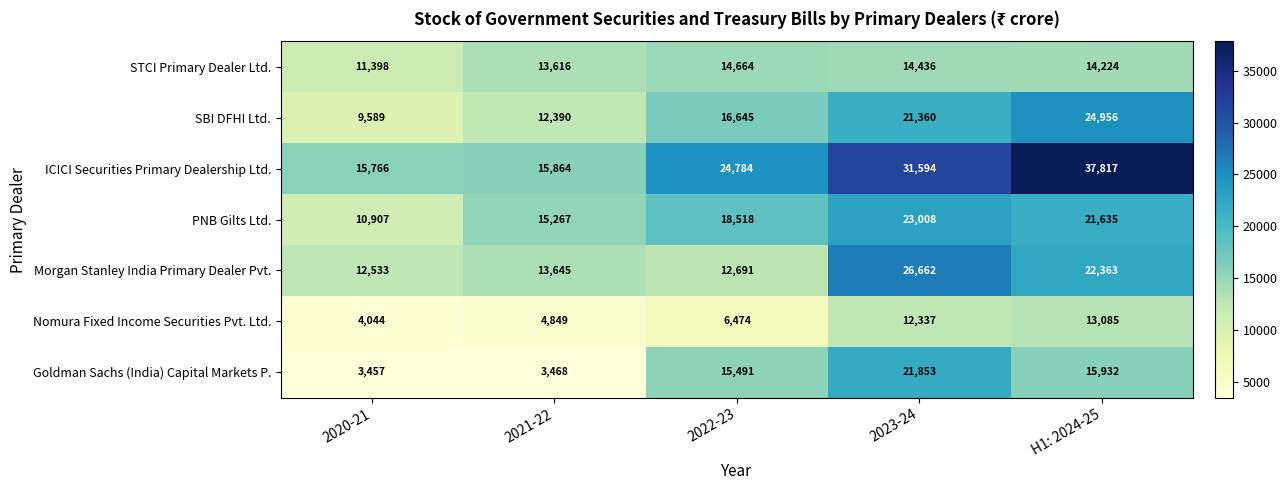

At 2023-24, list the series in order from smallest to largest.

Nomura Fixed Income Securities Pvt. Ltd., STCI Primary Dealer Ltd., SBI DFHI Ltd., Goldman Sachs (India) Capital Markets P., PNB Gilts Ltd., Morgan Stanley India Primary Dealer Pvt., ICICI Securities Primary Dealership Ltd.